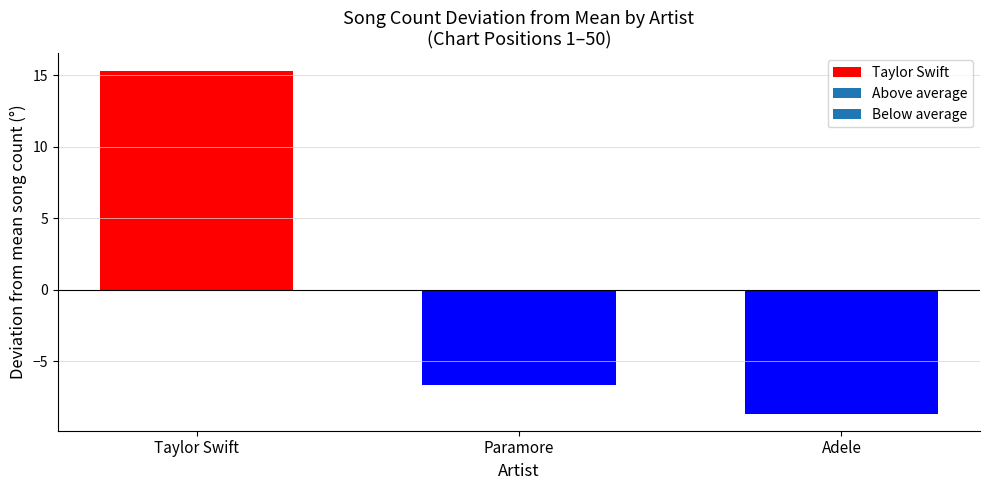

What is the label of the 1st bar from the right?

Adele